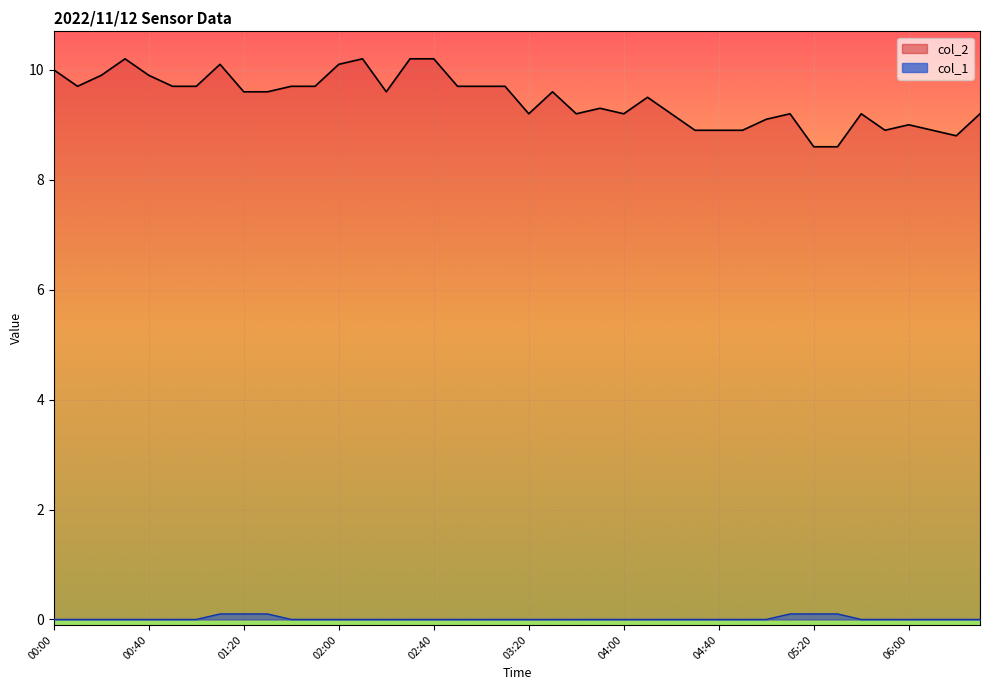

Which has a higher value, 00:00 or 05:20?

00:00